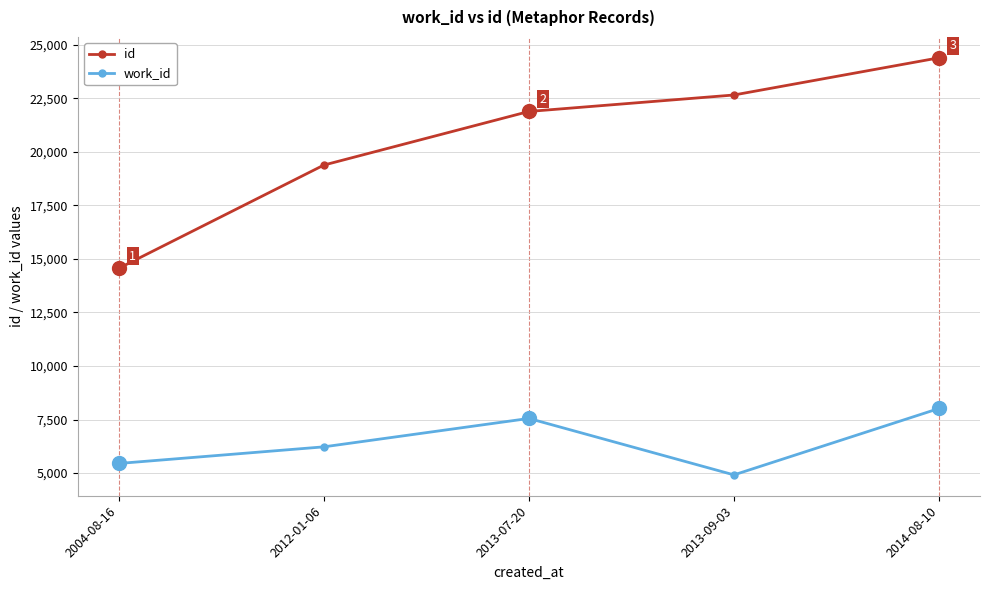

At which label is id closest to 19481?

2012-01-06